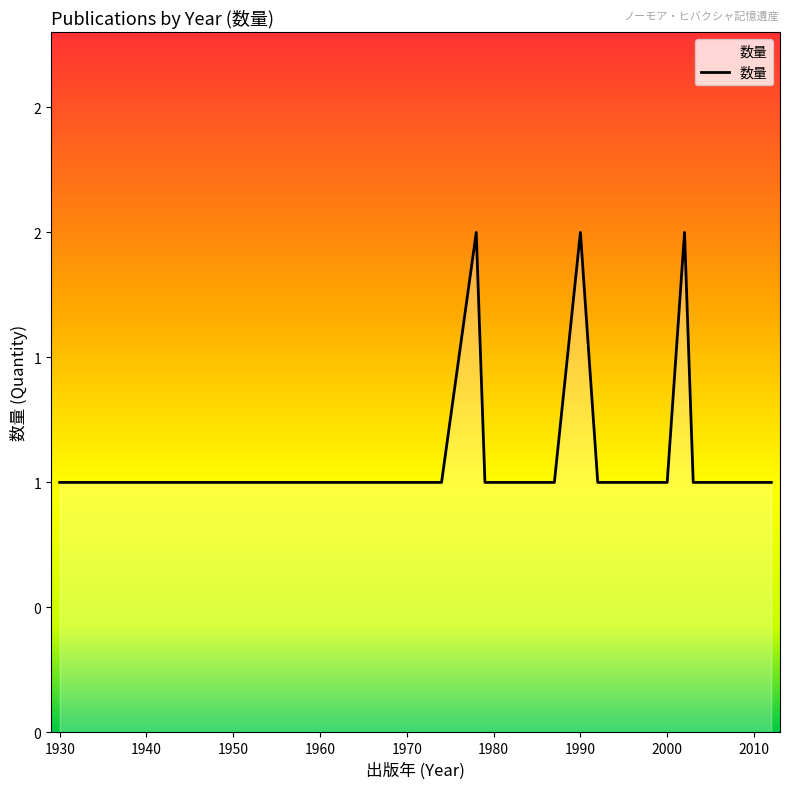

Is this an area chart (filled region under the line)?

Yes